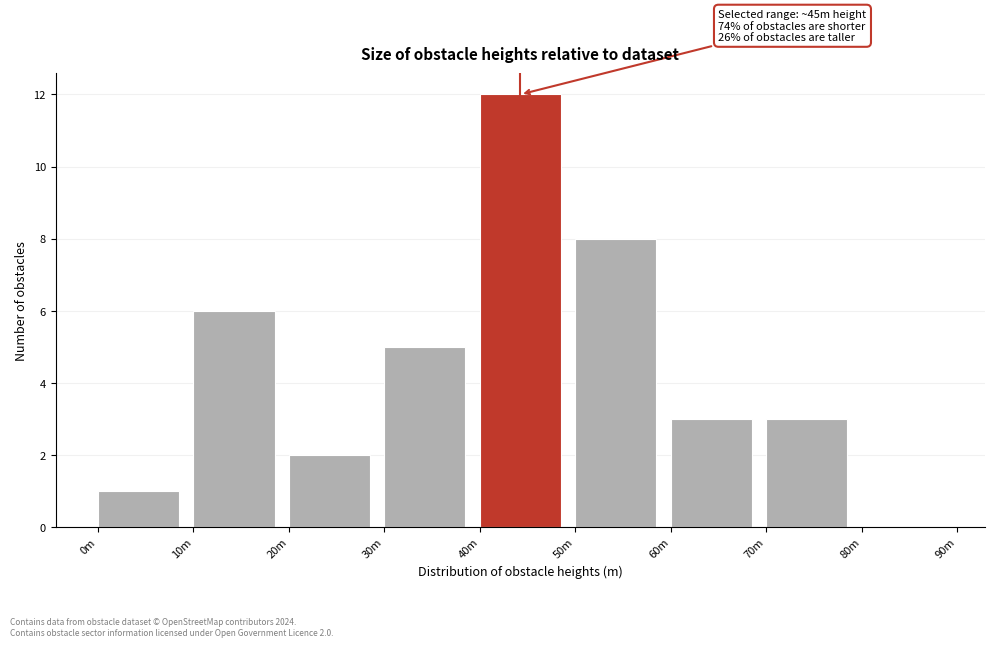

Reading left to right, extract all data points from this chart.

0m=1	10m=6	20m=2	30m=5	40m=12	50m=8	60m=3	70m=3	80m=0